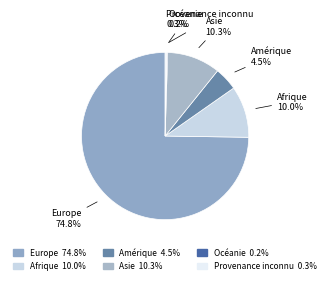

How much of the chart is everything except Amérique?

95.5%